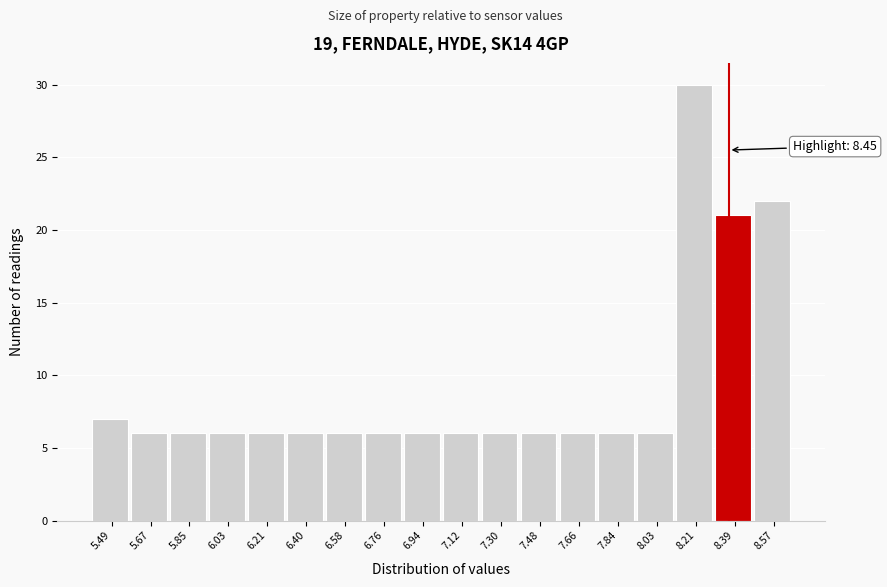

Reading left to right, transcribe all the data shown in this chart.

7	6	6	6	6	6	6	6	6	6	6	6	6	6	6	30	21	22